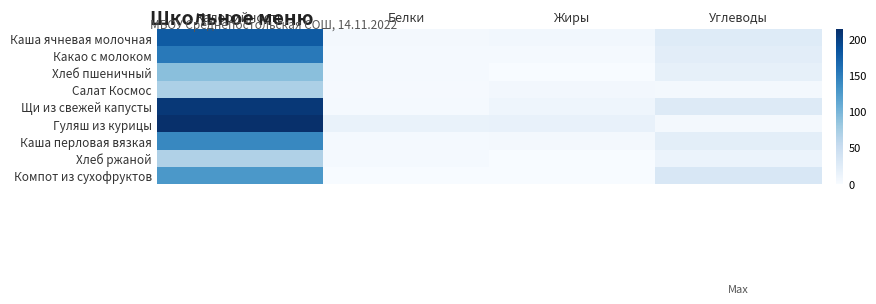

Reading right to left, what are all the values shown in this chart?

Каша ячневая молочная: Углеводы=26.5	Жиры=5.9	Белки=4.4	Калорийность=178.4
Какао с молоком: Углеводы=22.4	Жиры=2.8	Белки=2.7	Калорийность=153.0
Хлеб пшеничный: Углеводы=18.3	Жиры=0.3	Белки=3.0	Калорийность=90.2
Салат Космос: Углеводы=3.8	Жиры=5.3	Белки=1.9	Калорийность=70.5
Щи из свежей капусты: Углеводы=28.0	Жиры=9.9	Белки=2.8	Калорийность=206.3
Гуляш из курицы: Углеводы=4.4	Жиры=15.2	Белки=14.8	Калорийность=213.4
Каша перловая вязкая: Углеводы=21.5	Жиры=4.8	Белки=3.1	Калорийность=141.0
Хлеб ржаной: Углеводы=13.1	Жиры=0.5	Белки=2.6	Калорийность=68.1
Компот из сухофруктов: Углеводы=32.6	Жиры=0.2	Белки=0.2	Калорийность=126.8